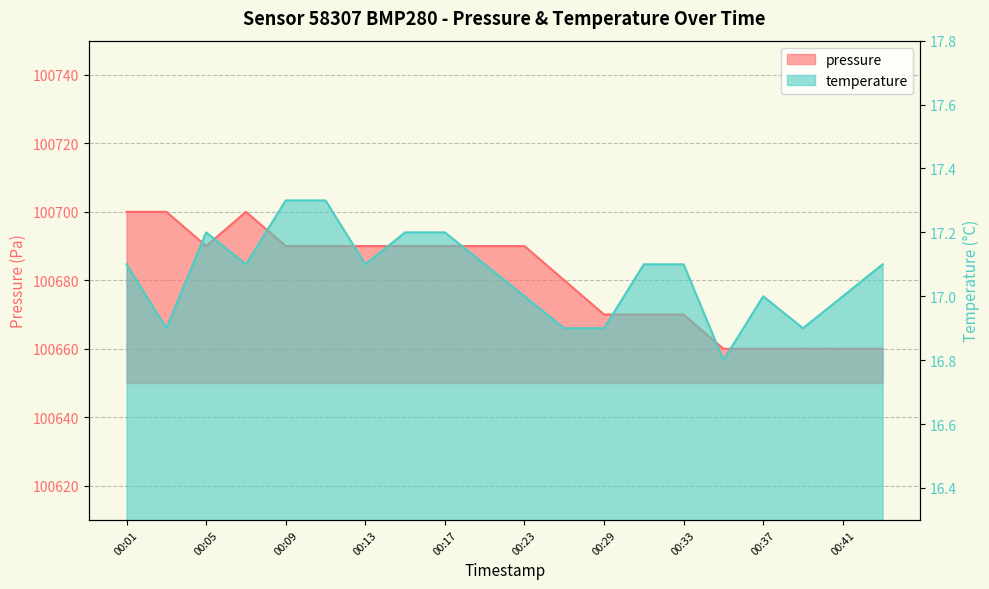

The temperature series shows 6.9 at 00:33. True or false?

False